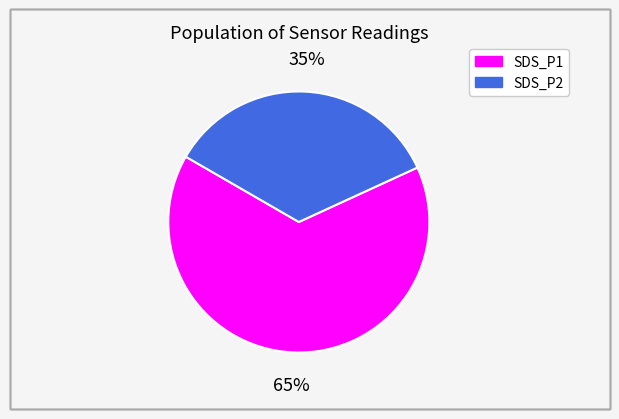

Is there a majority slice in this chart?

Yes